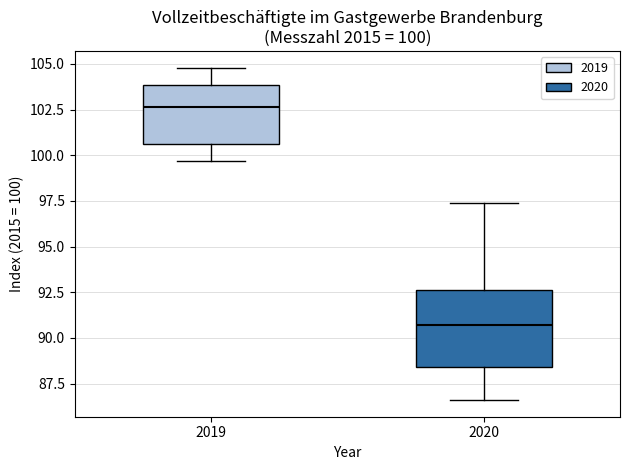

Which box's median line is the lowest?

2020